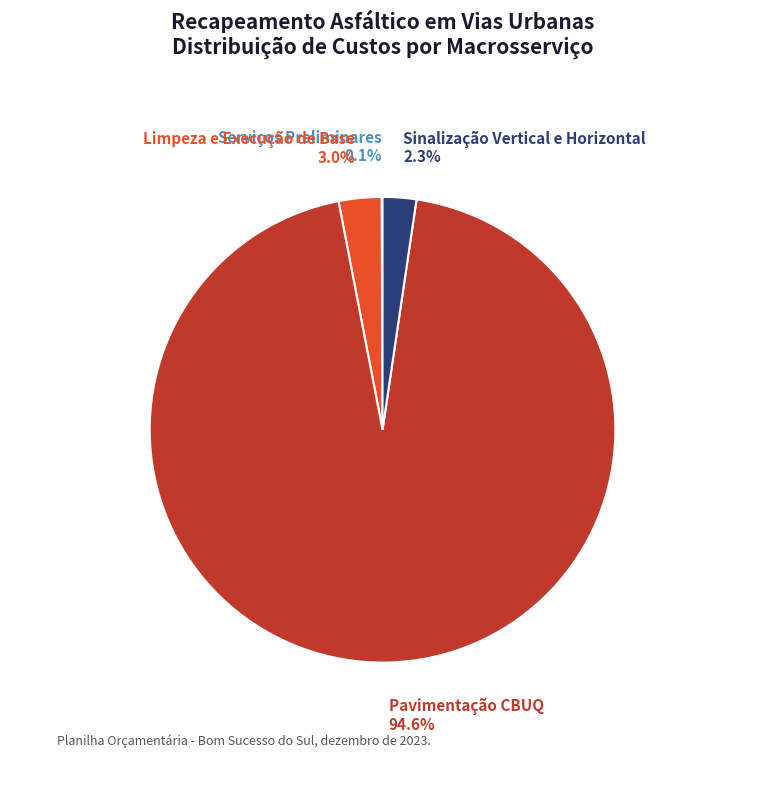

What percentage is NOT represented by Limpeza e Execução de Base?

97.0%